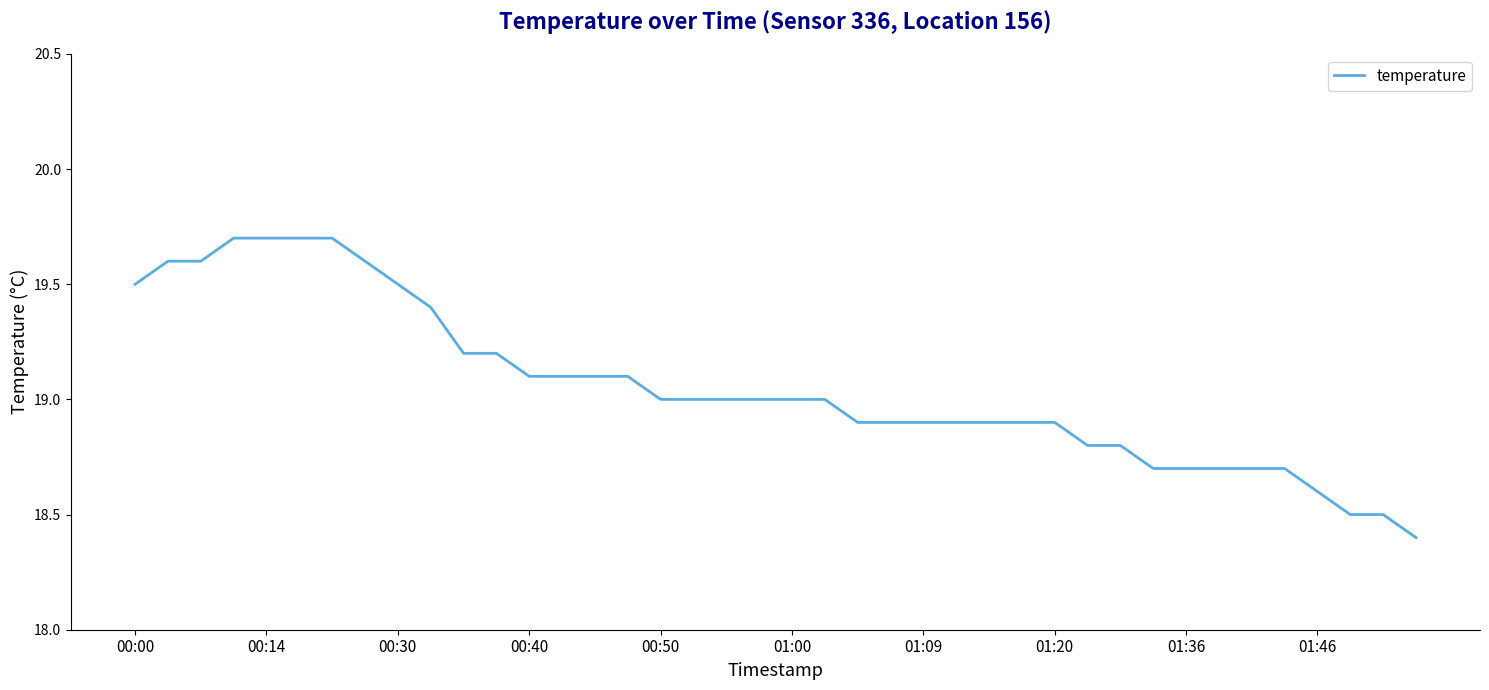

What is the difference between the maximum and minimum values?

1.3